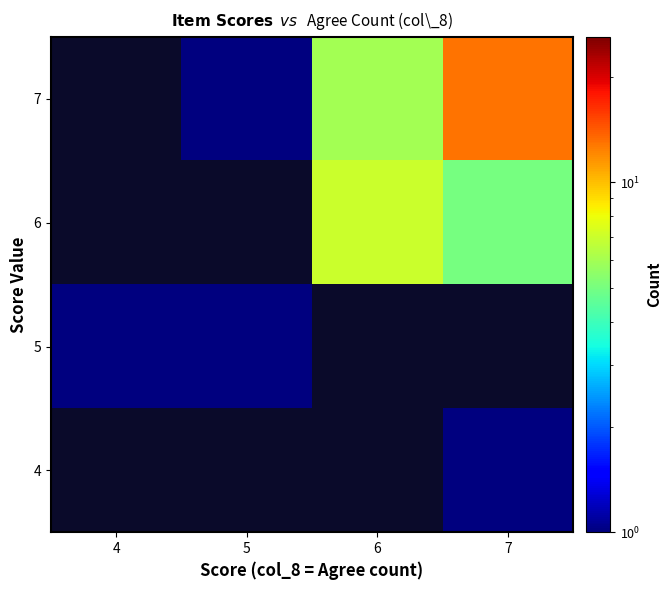

List the series in order of their overall mean, highest first.

4, 5, 6, 7